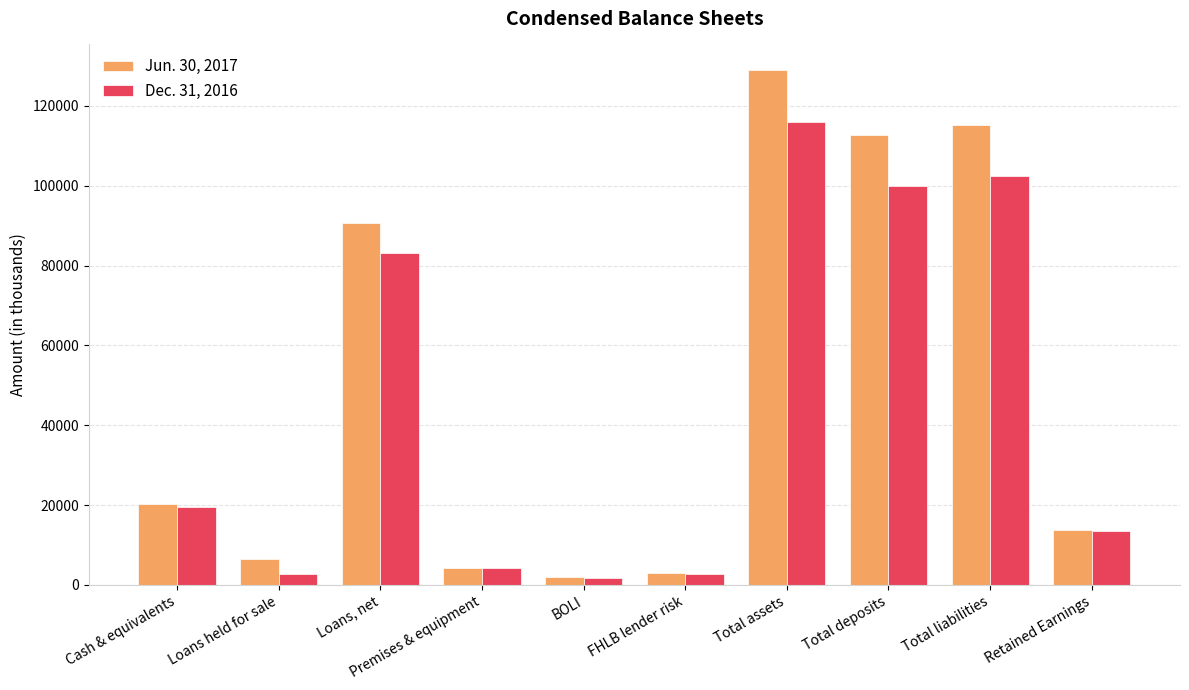

Is it true that Jun. 30, 2017 equals 1888 at BOLI?

True